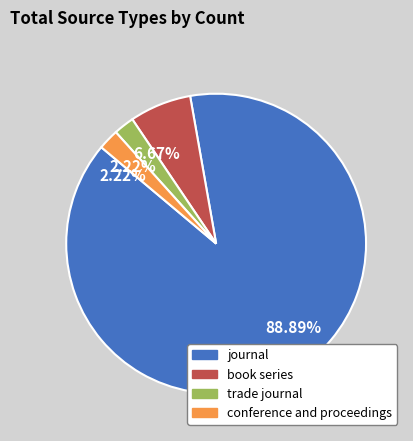

Is there any slice that represents more than half of the pie?

Yes